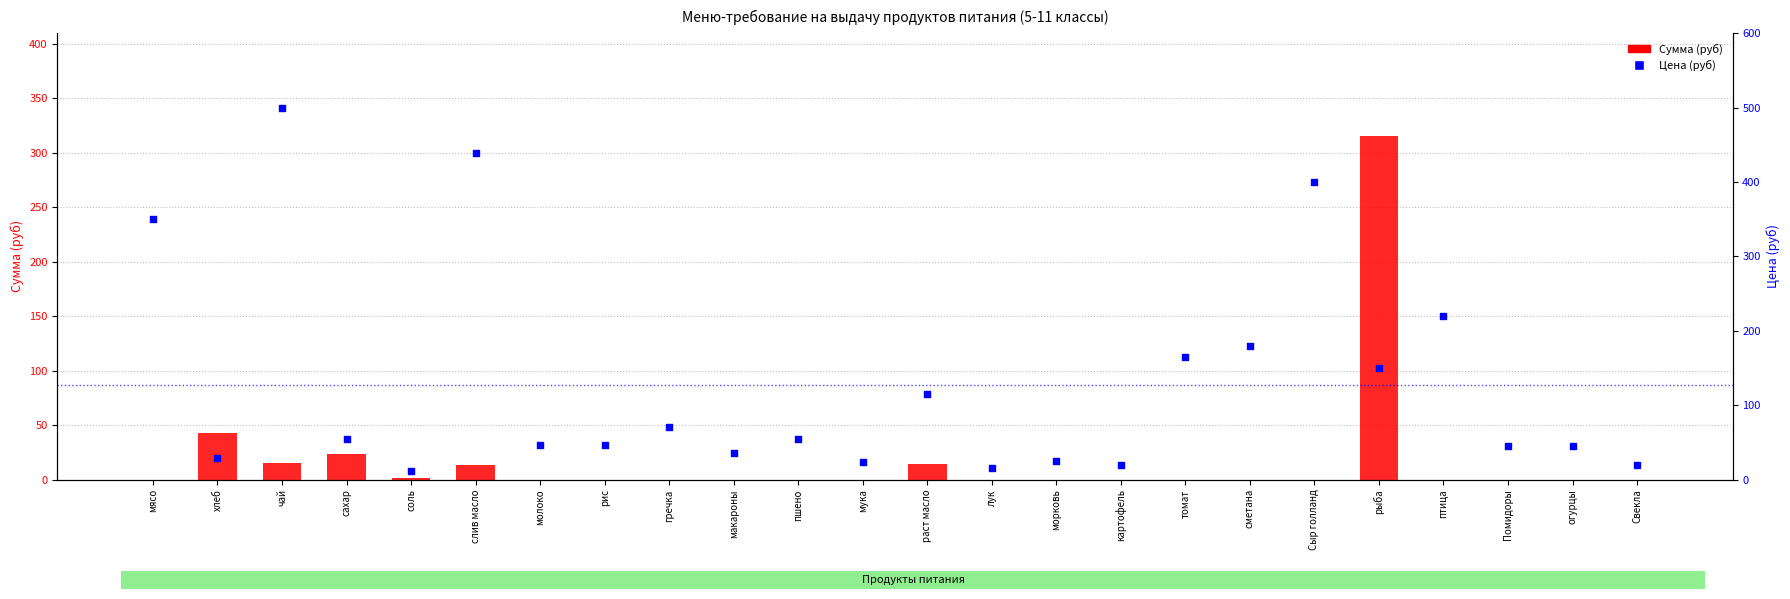

Is the value of Цена (руб) at пшено greater than the value of Сумма (руб) at Сыр голланд?

Yes